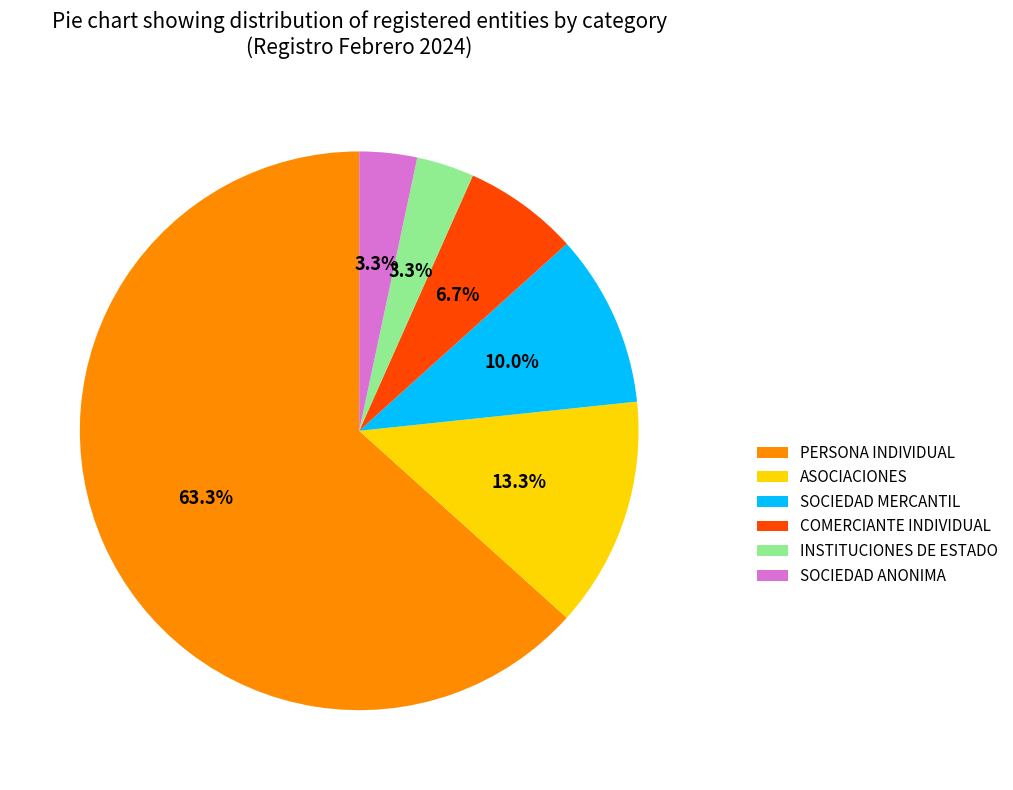

Is it true that PERSONA INDIVIDUAL is 75% of the pie?

False